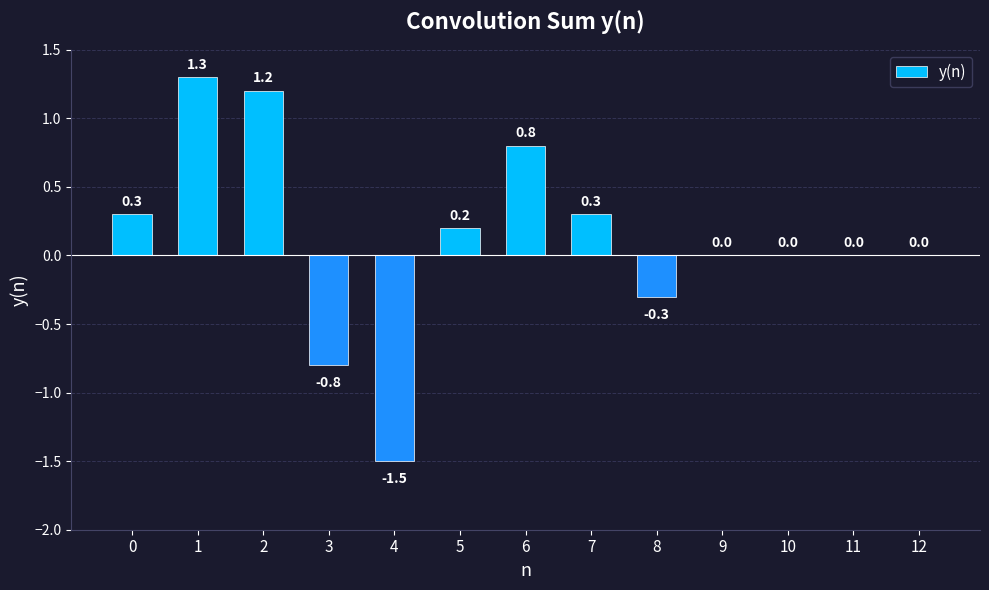

What is the greatest value displayed?

1.3